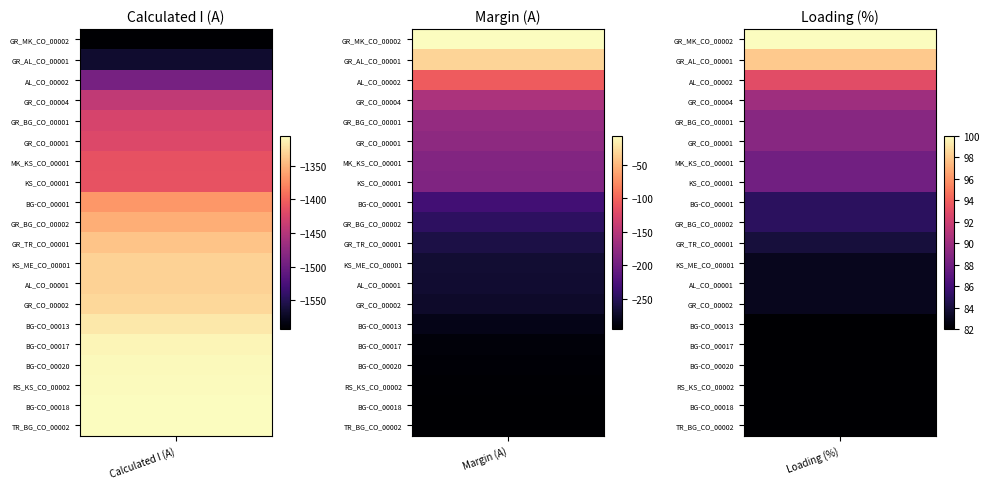

Is the value of BG-CO_00017 at GR_MK_CO_00002 greater than the value of GR_CO_00004 at GR_CO_00004?

No